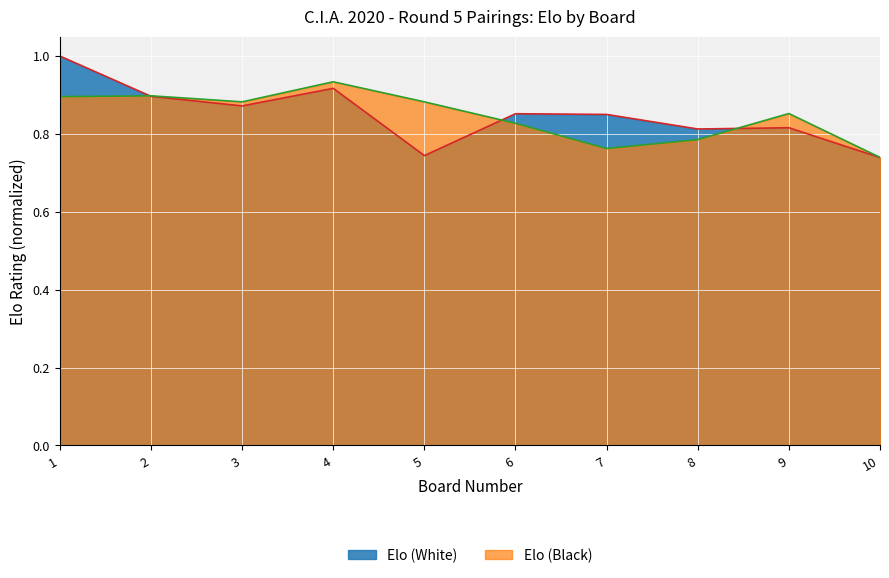

What are all the series names shown in the legend?

Elo (White), Elo (Black)